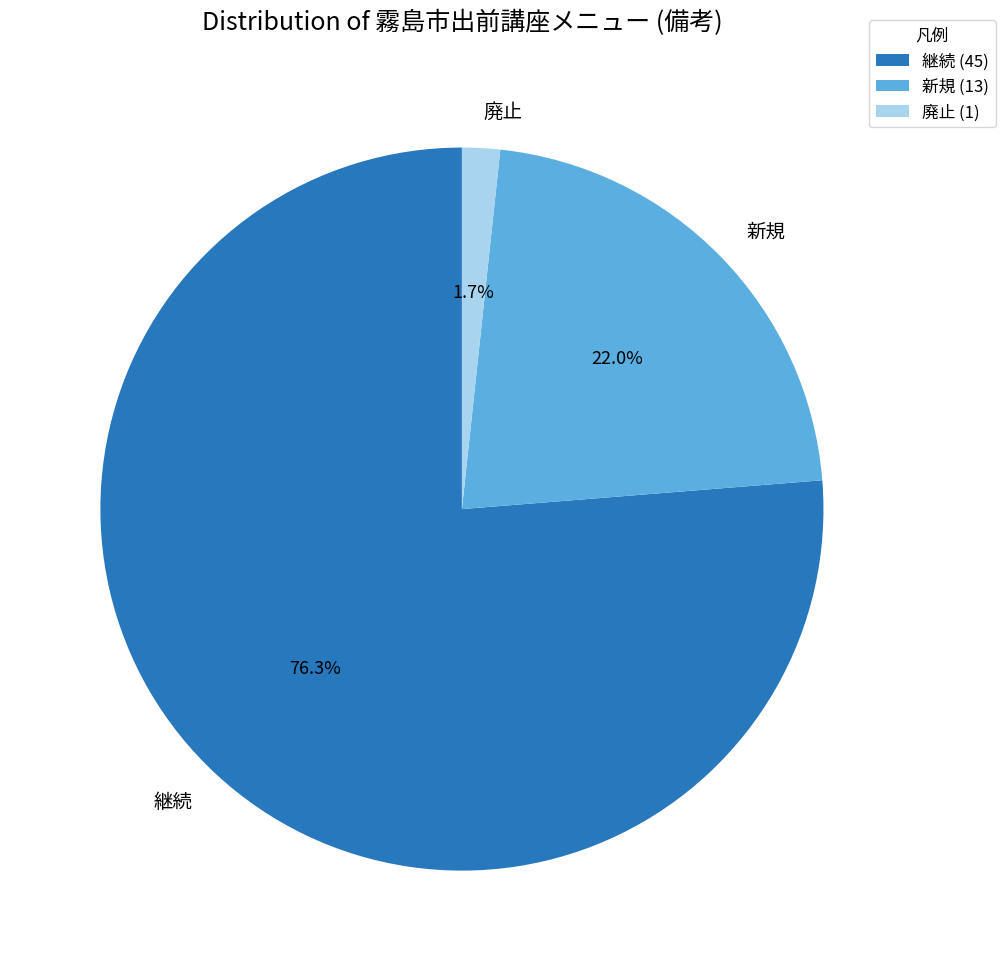

Between 廃止 and 継続, which is larger?

継続